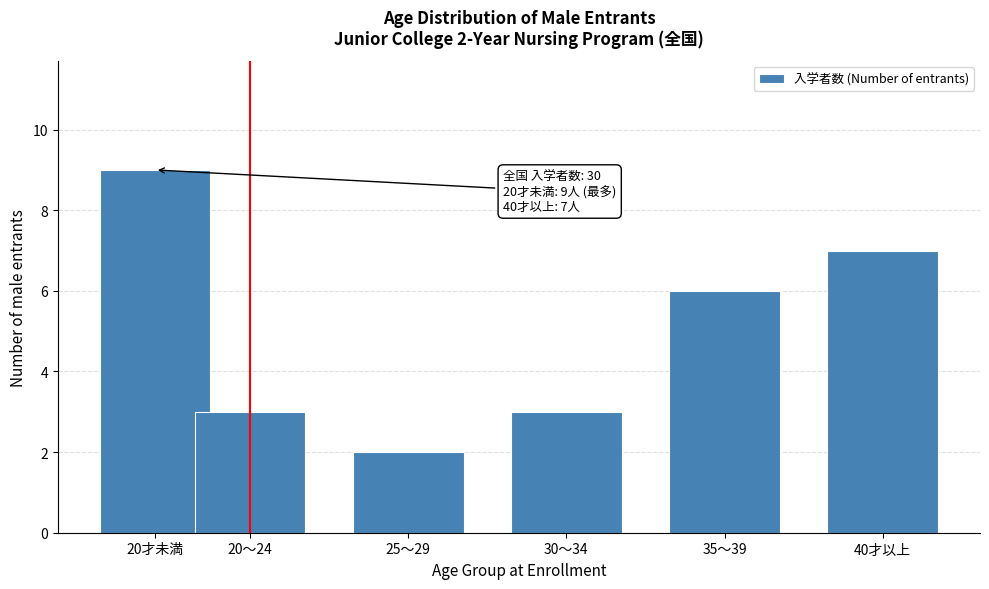

Reading left to right, transcribe all the data shown in this chart.

9	3	2	3	6	7